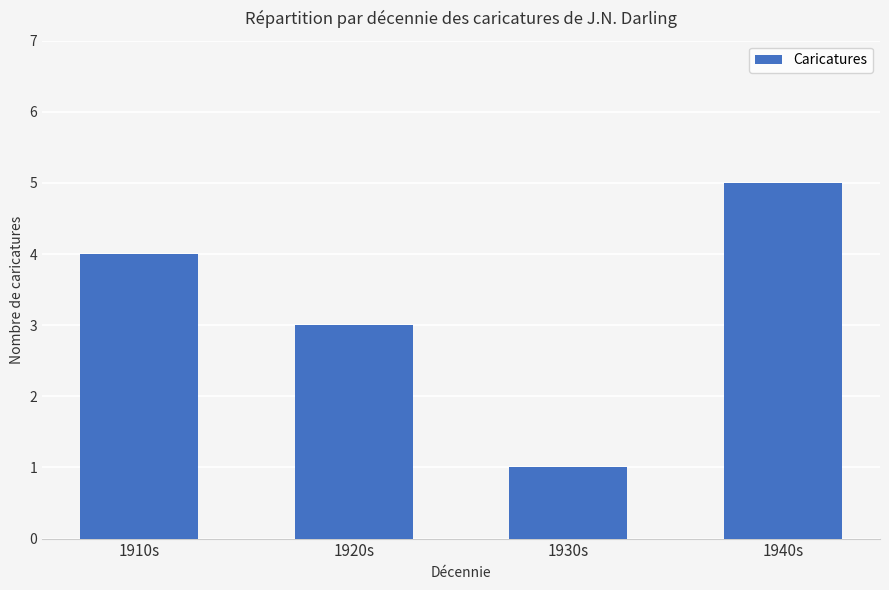

What is the change in value from 1930s to 1940s?

+4